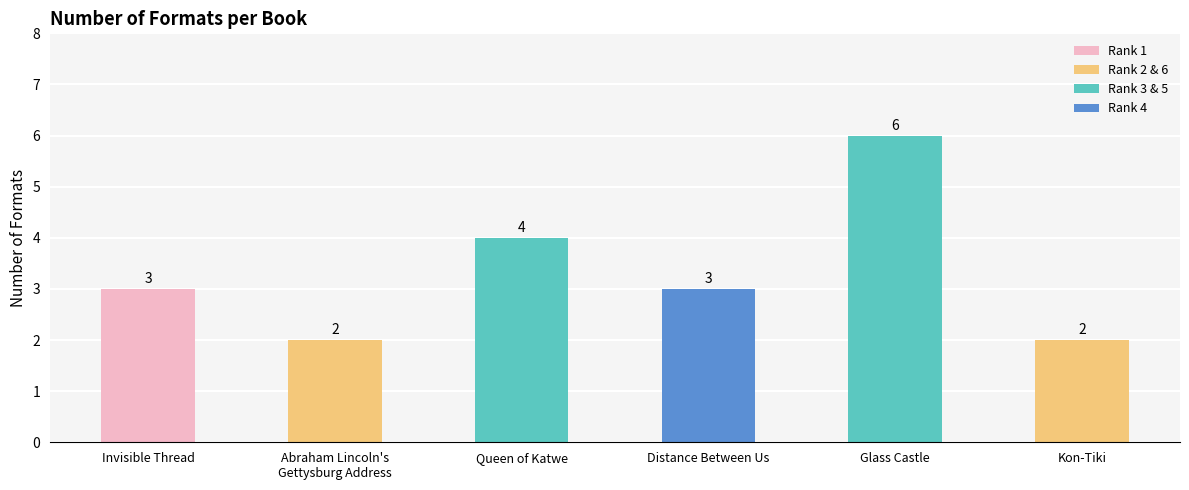

The chart shows a value of 6 at Glass Castle. True or false?

True